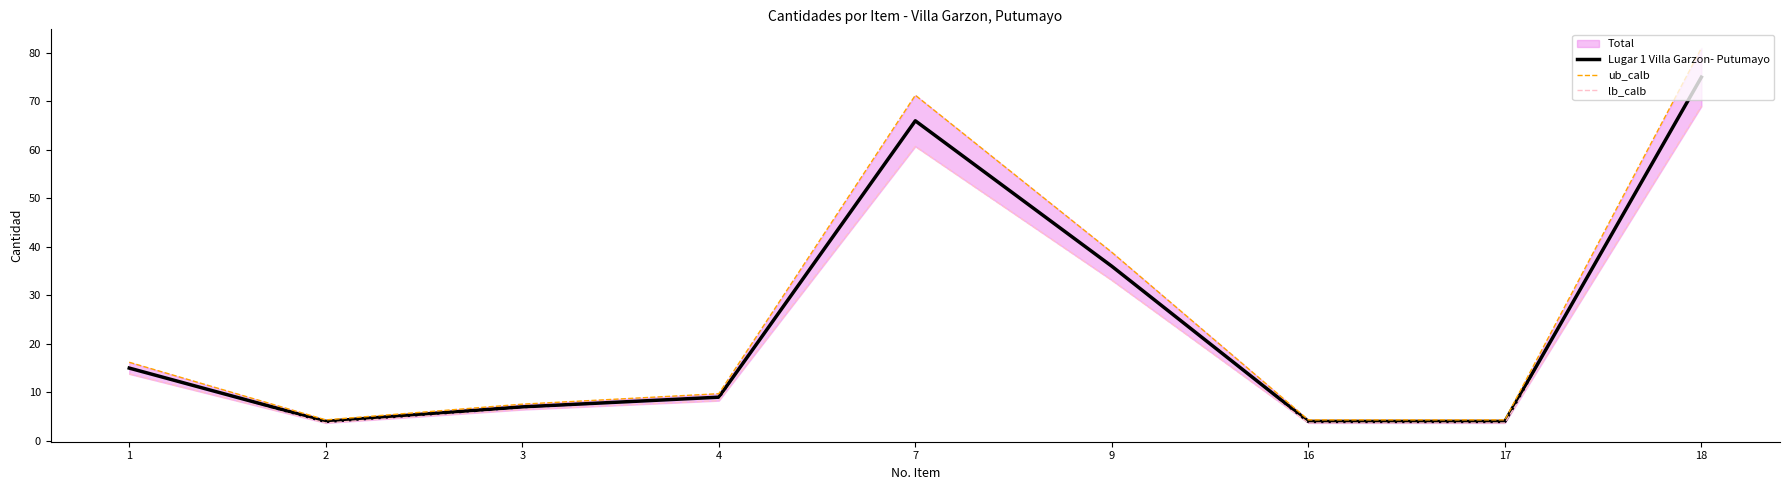

How many values in the ub_calb series exceed 9?

5